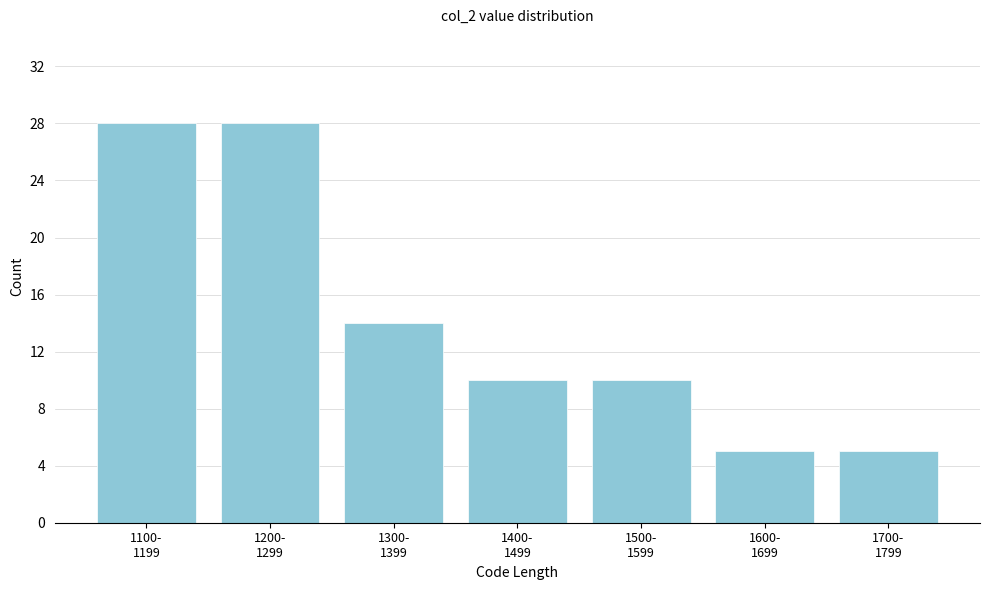

Reading left to right, list all the values displayed in this chart.

28	28	14	10	10	5	5